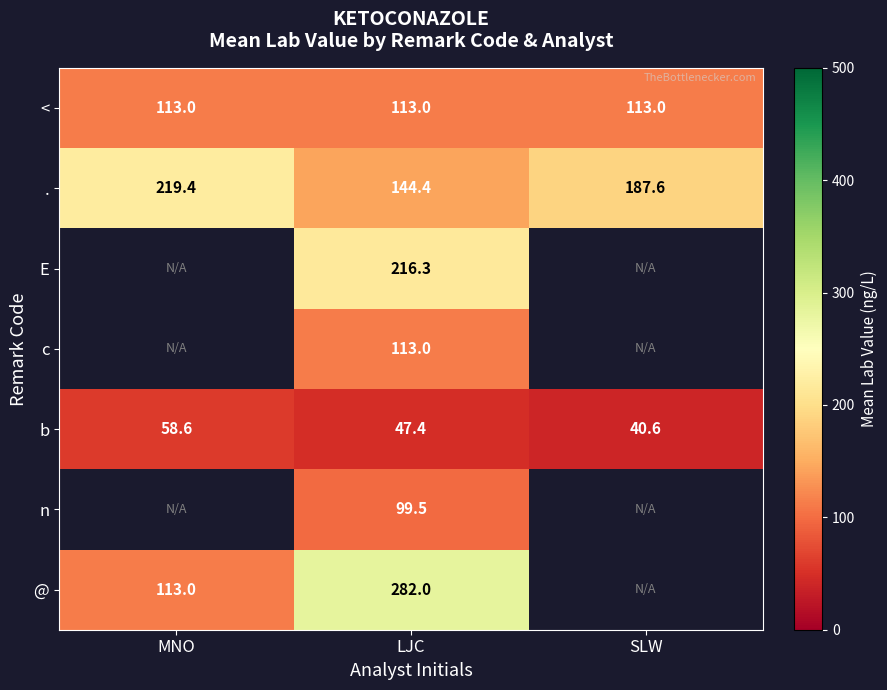

What is the difference between the highest and lowest values at MNO?

160.8